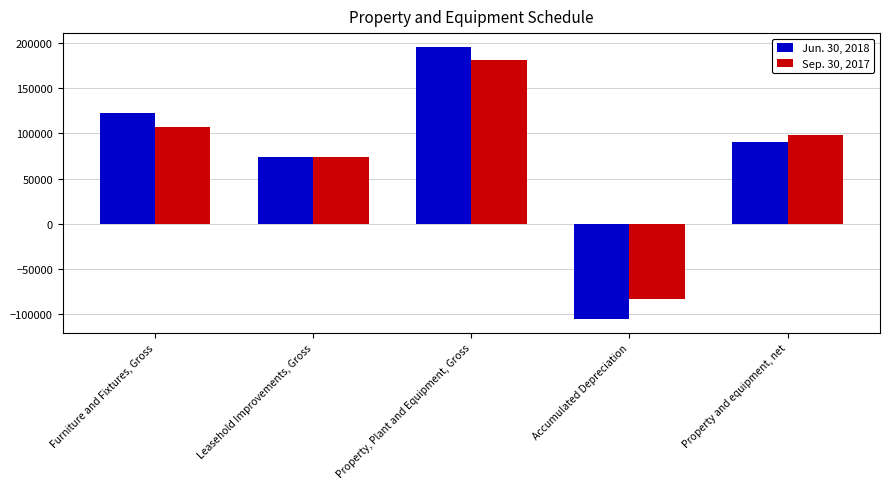

What is the difference between the Sep. 30, 2017 values at Accumulated Depreciation and Property, Plant and Equipment, Gross?

264882